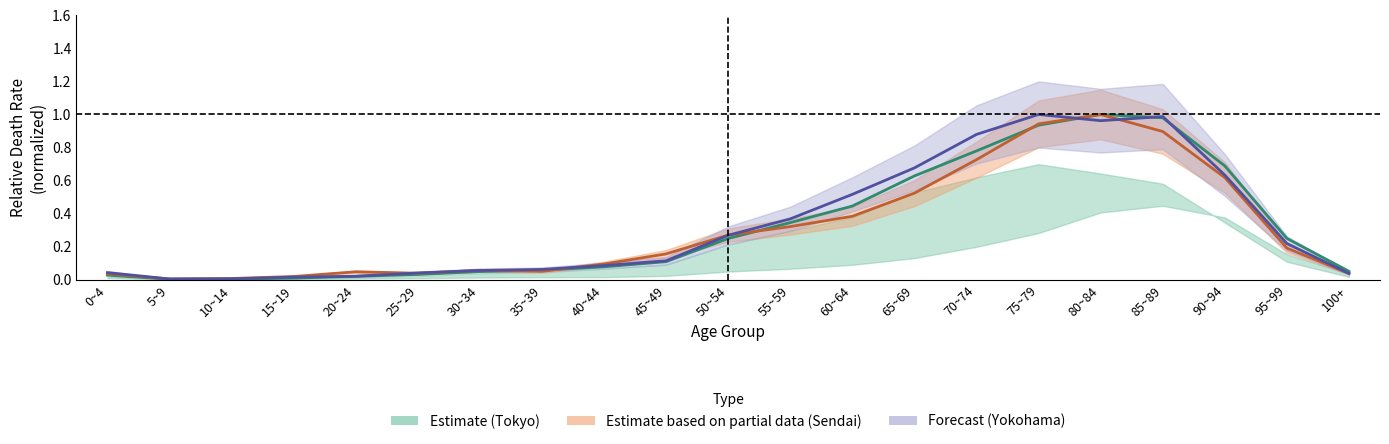

Is this an area chart (filled region under the line)?

No